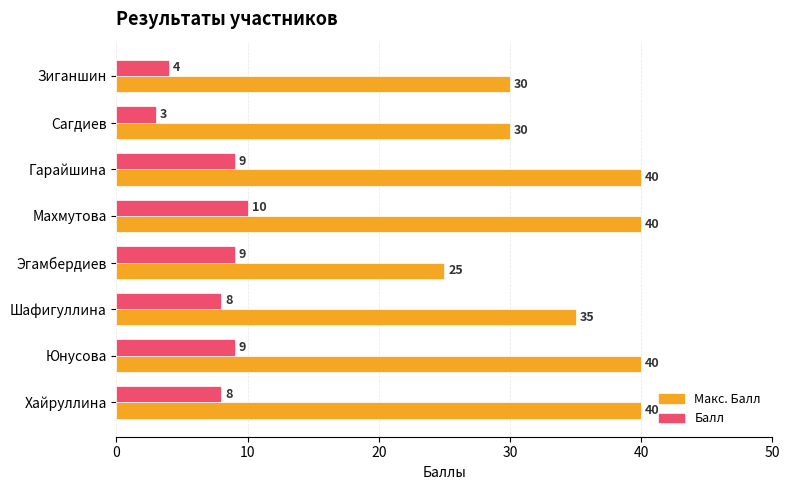

What is the spread (max minus min) of values at Эгамбердиев?

16